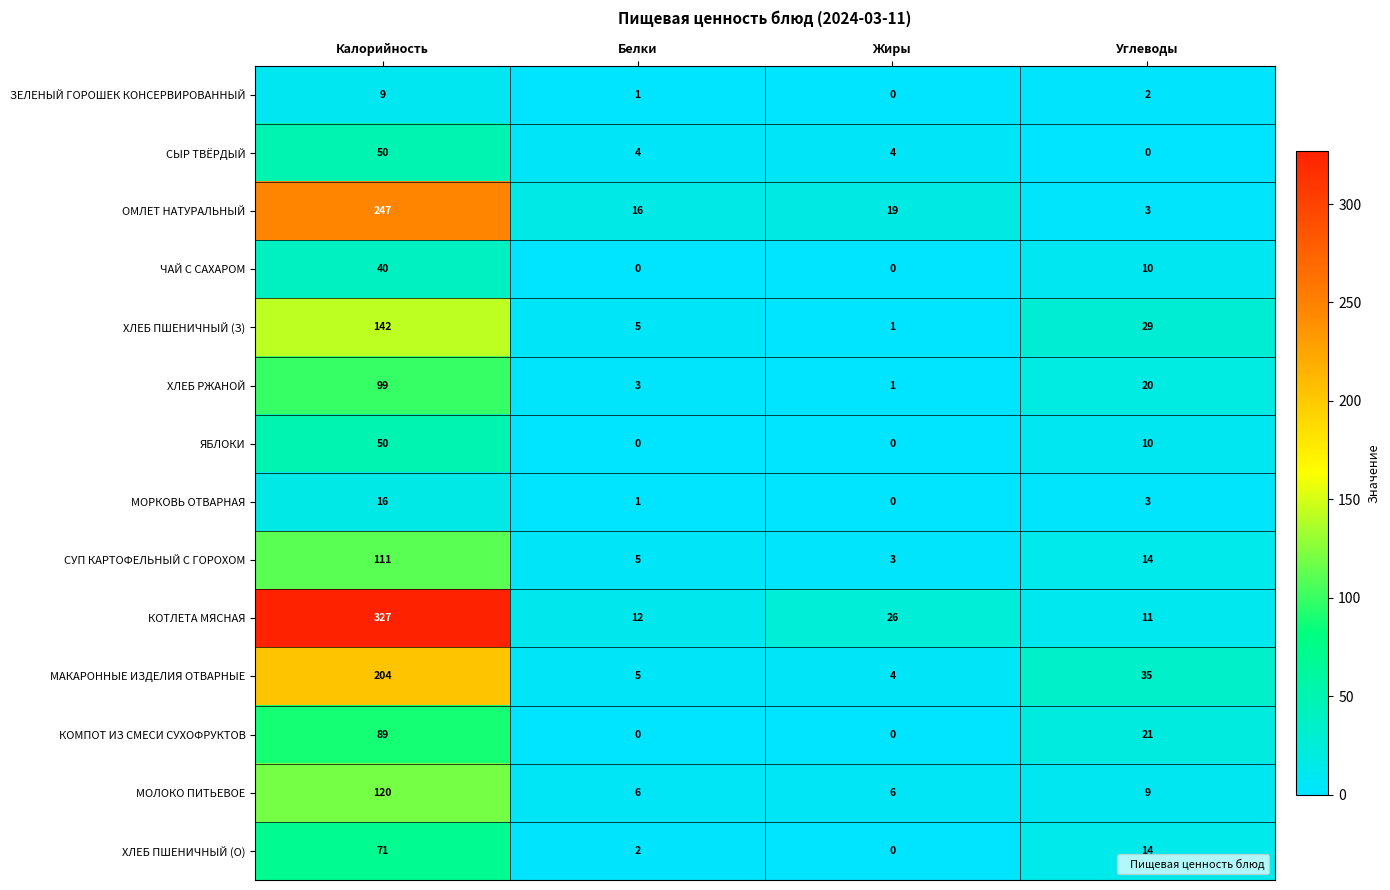

How many series are shown in this chart?

14